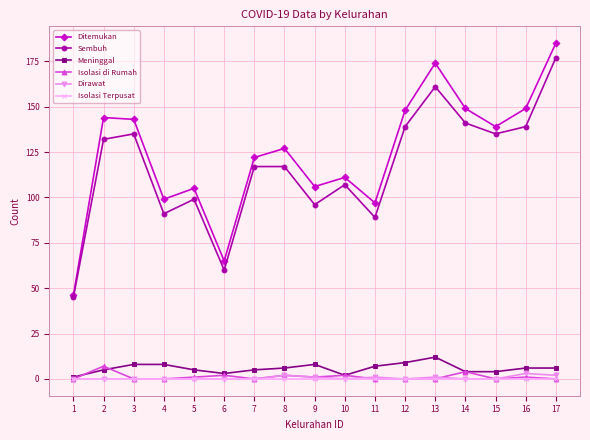

Which series changed the most between 6 and 10?

Sembuh